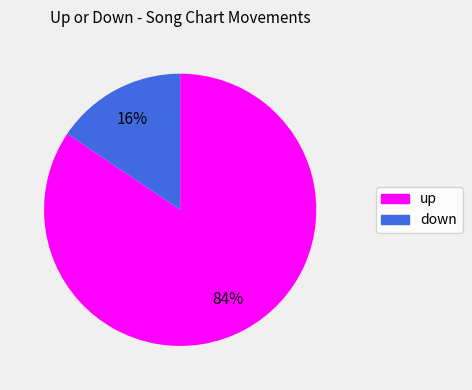

To the nearest percent, what is the combined percentage of down and up?

100%